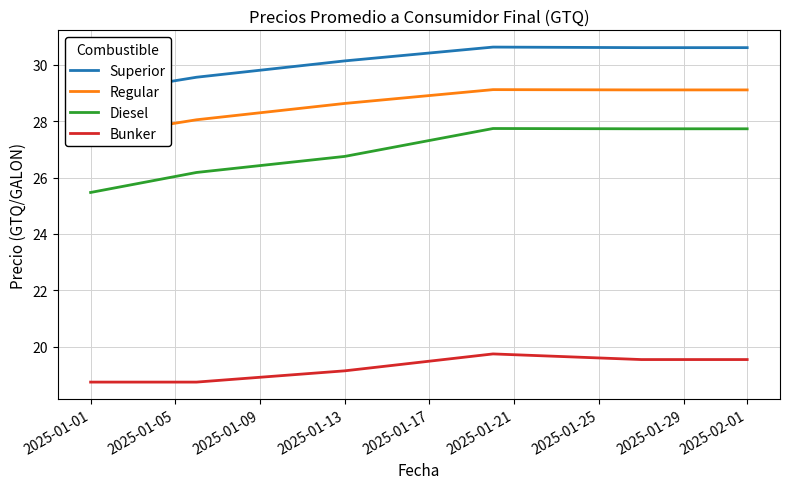

Count the number of data series in this chart.

4